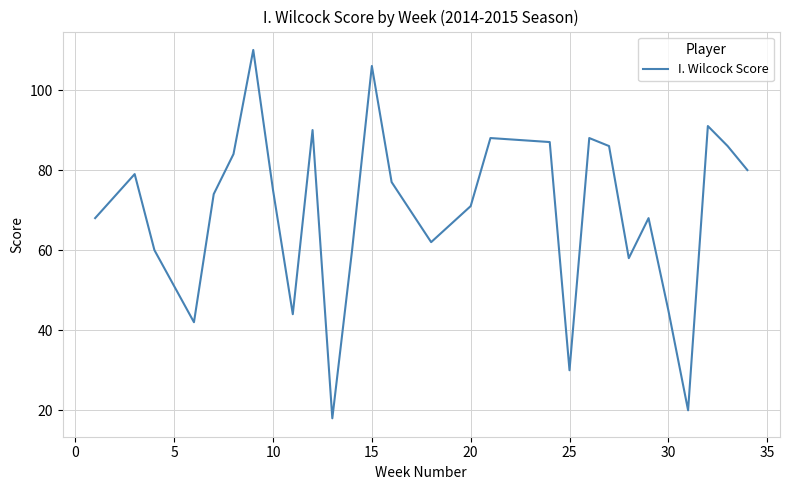

What is the maximum value shown in the chart?

110